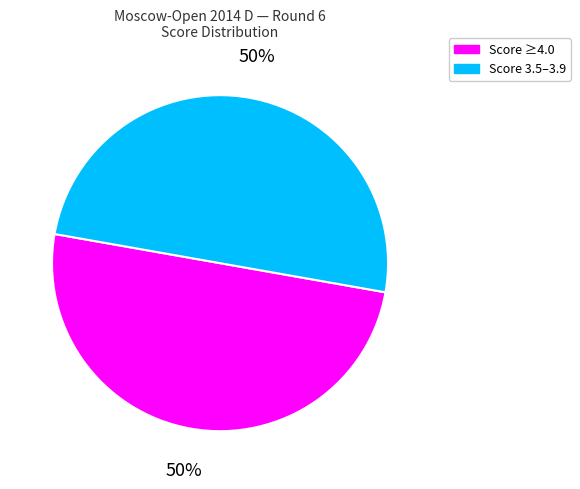

To the nearest percent, what is the average slice percentage?

50%